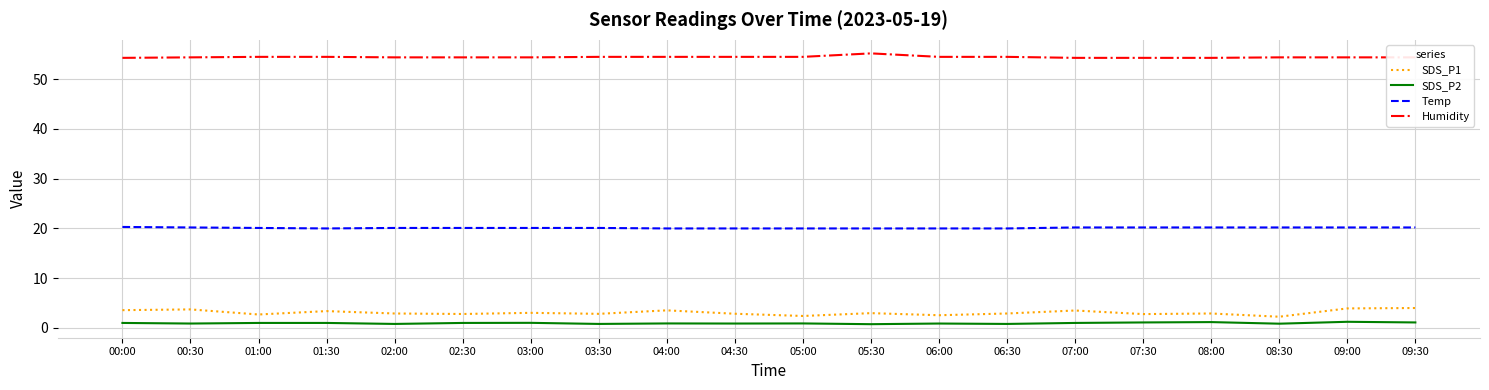

What is the maximum value shown in the chart?

55.2